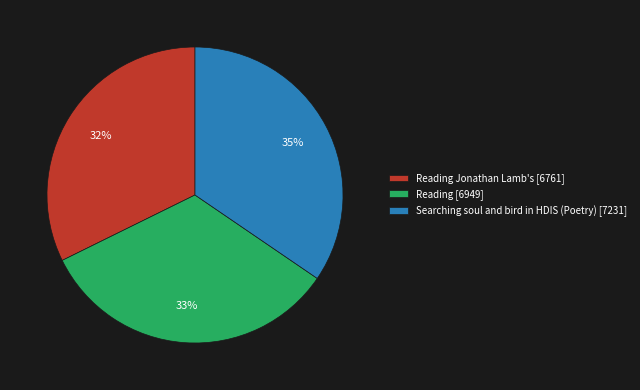

To the nearest percent, what percentage of the pie is Searching soul and bird in HDIS (Poetry) [7231]?

35%